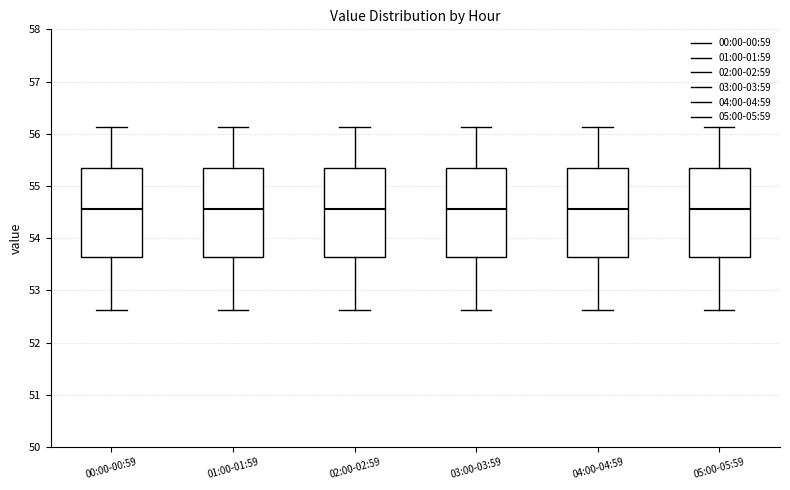

Reading left to right, read every box against the y-axis: the position of its median line, the range the box covers, and the ends of its whiskers. The values are not printed on the chart, so give them approximately, as read against the axis.

00:00-00:59: median 54.6, box 53.6 to 55.4, whiskers 52.6 to 56.1
01:00-01:59: median 54.6, box 53.6 to 55.4, whiskers 52.6 to 56.1
02:00-02:59: median 54.6, box 53.6 to 55.4, whiskers 52.6 to 56.1
03:00-03:59: median 54.6, box 53.6 to 55.4, whiskers 52.6 to 56.1
04:00-04:59: median 54.6, box 53.6 to 55.4, whiskers 52.6 to 56.1
05:00-05:59: median 54.6, box 53.6 to 55.4, whiskers 52.6 to 56.1